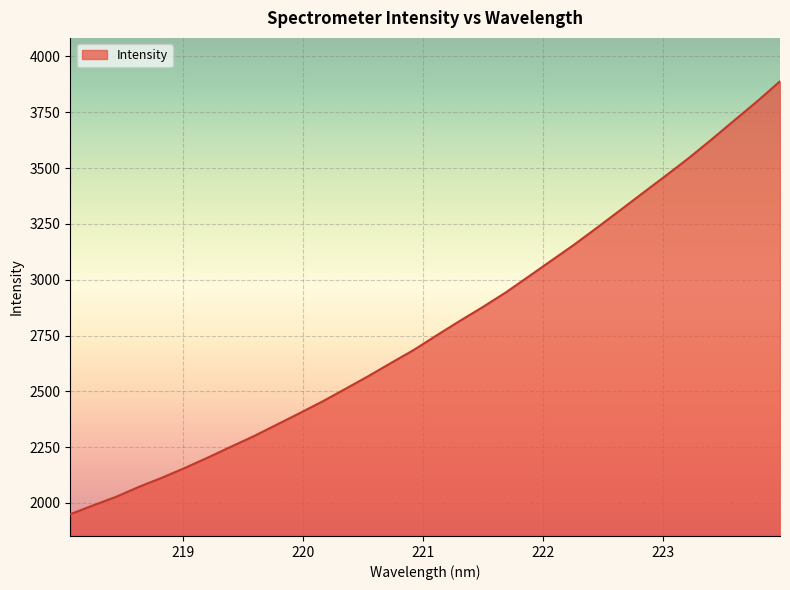

What is the difference between the maximum and minimum values?

1939.1